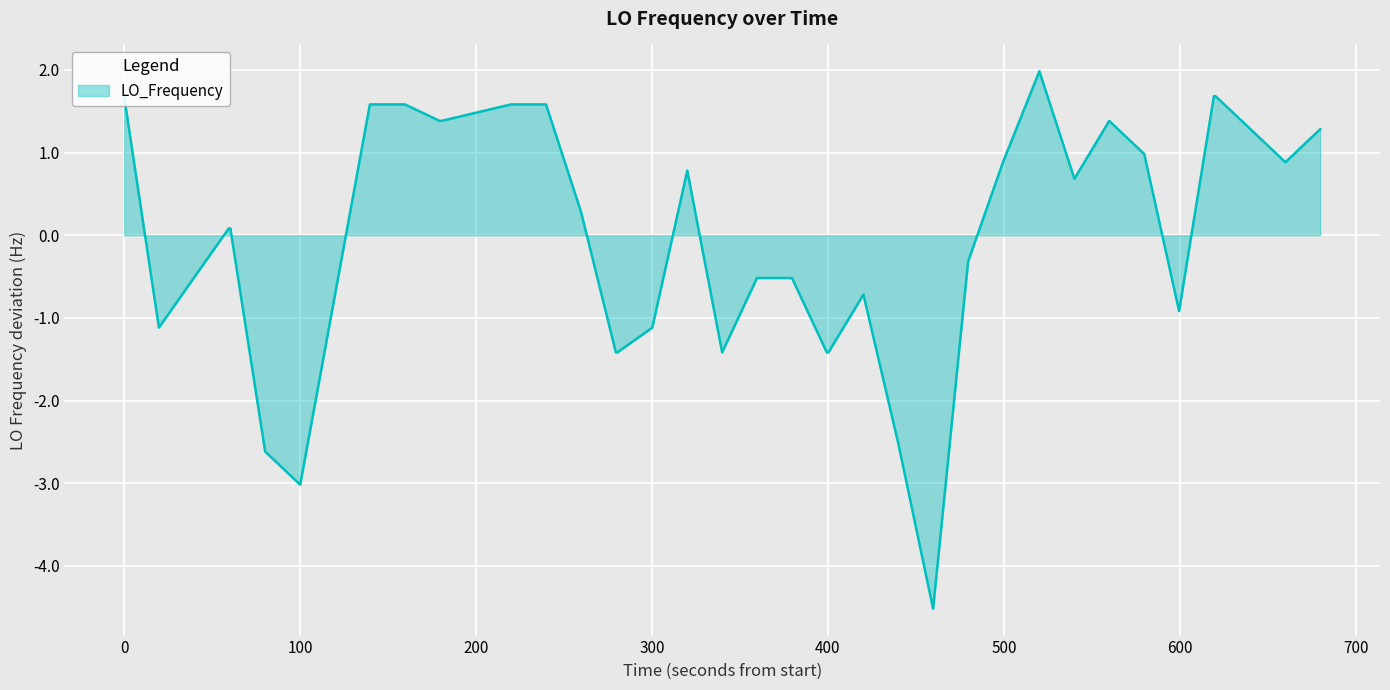

What is the minimum value shown in the chart?

-4.5